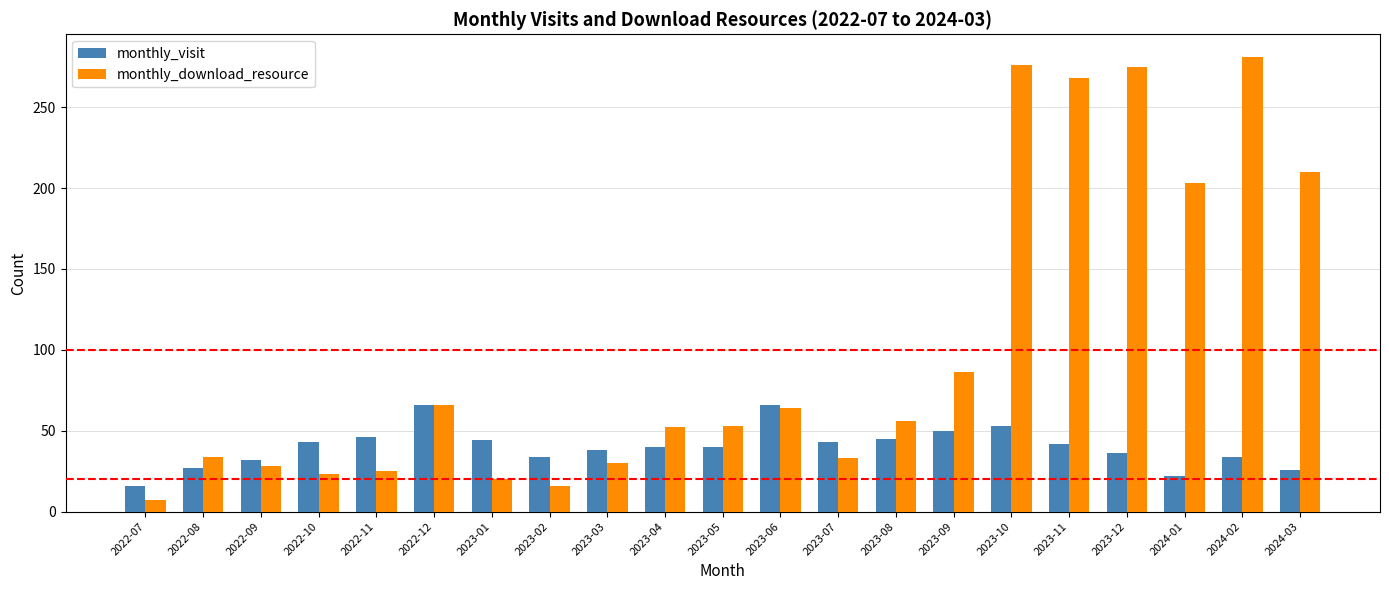

The monthly_visit series shows 27 at 2022-08. True or false?

True